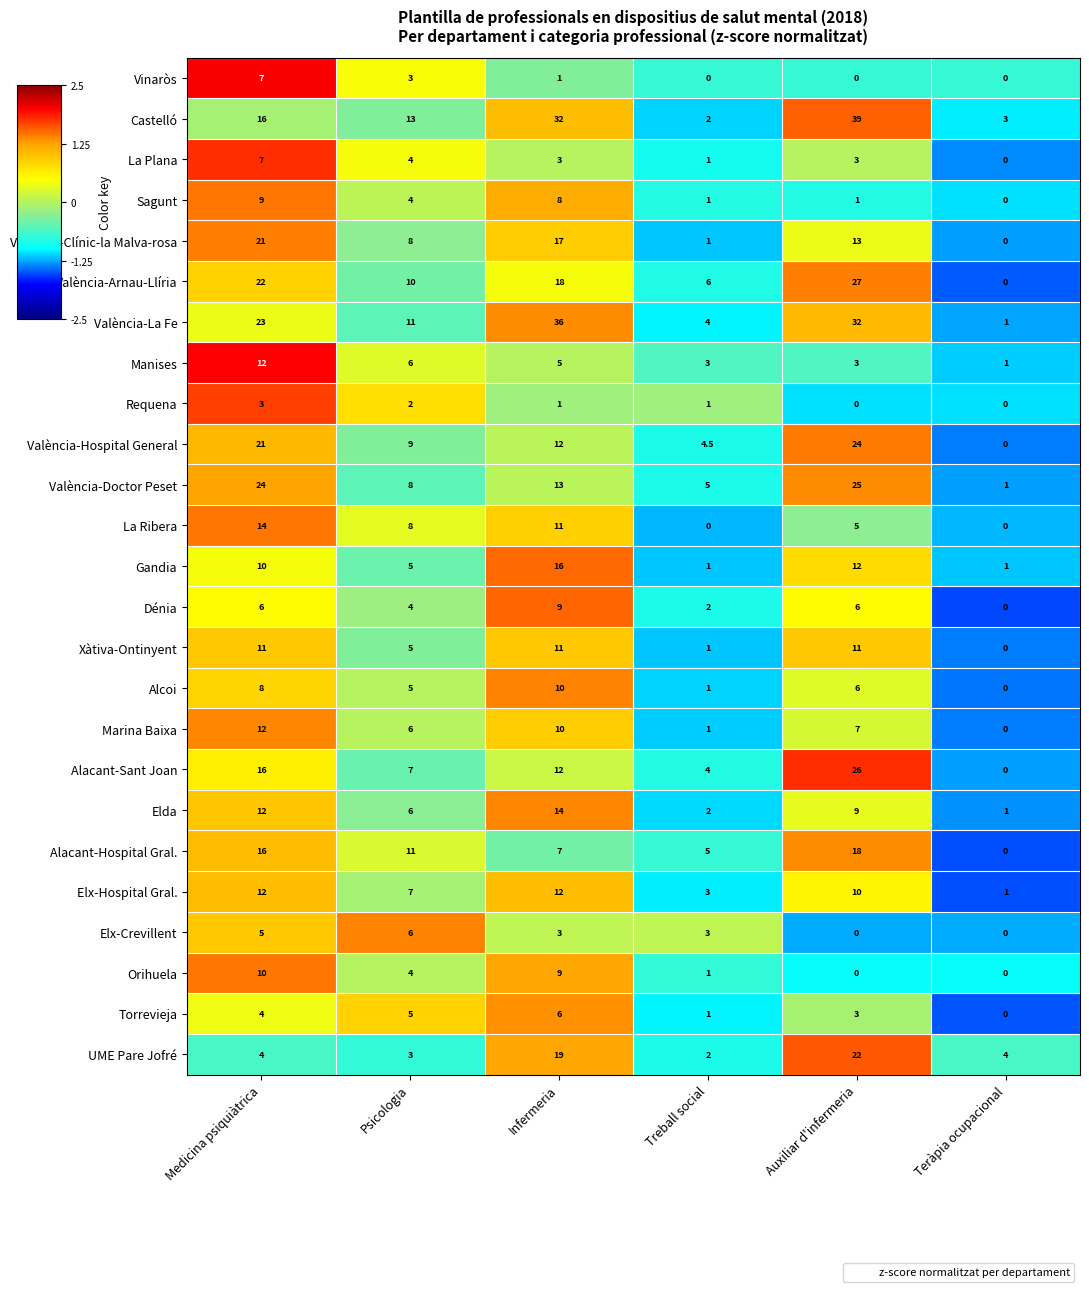

What is the spread (max minus min) of values at Treball social?

6.0